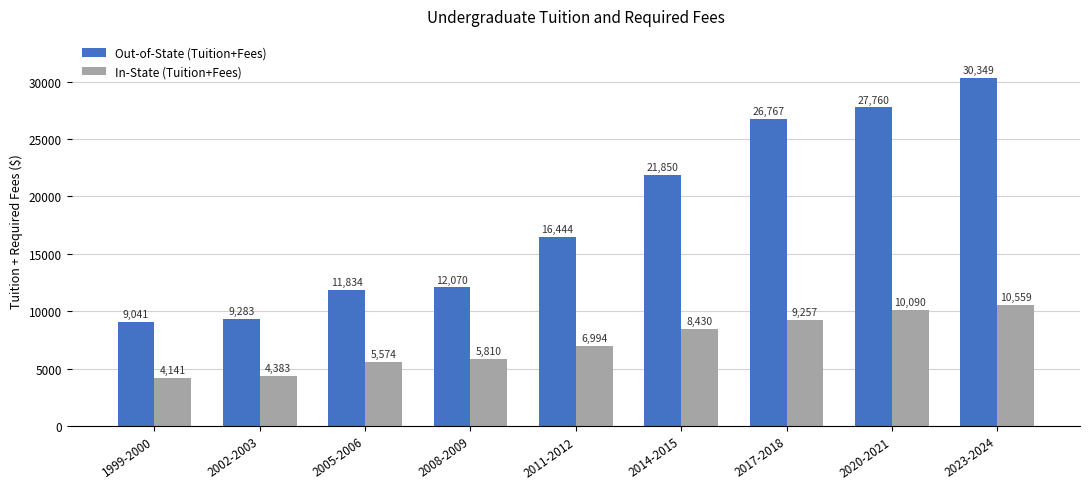

What is the average value of the Out-of-State (Tuition+Fees) series?

18377.7